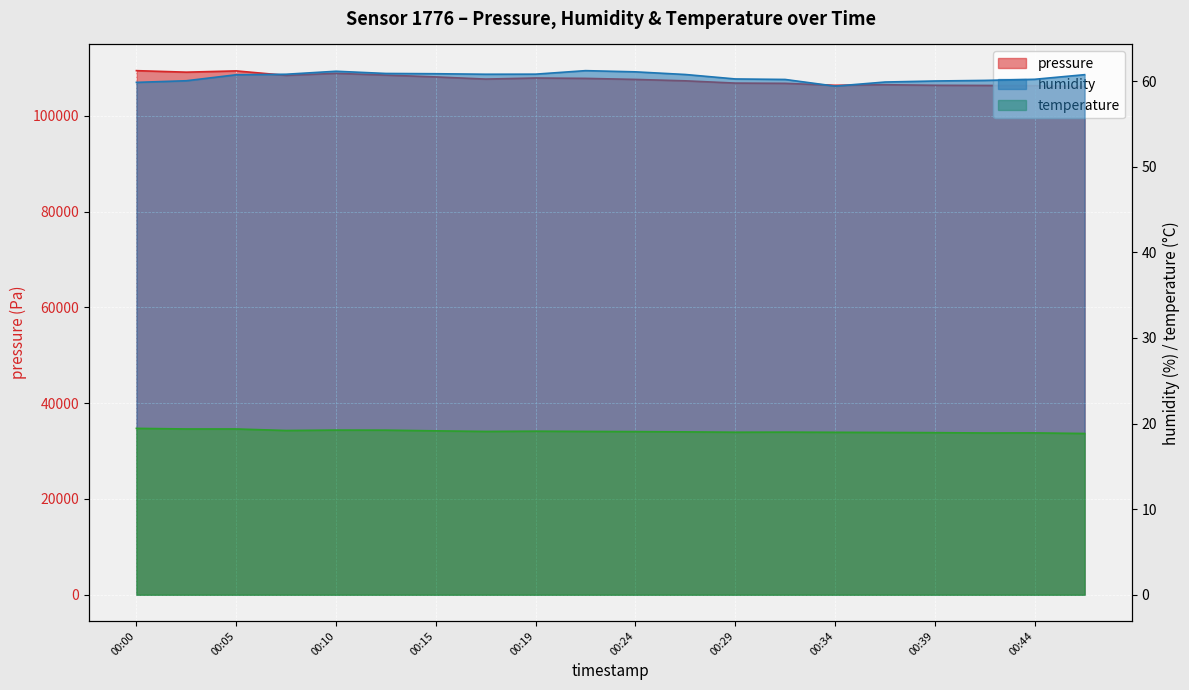

What is the spread (max minus min) of values at 00:46?

106089.6